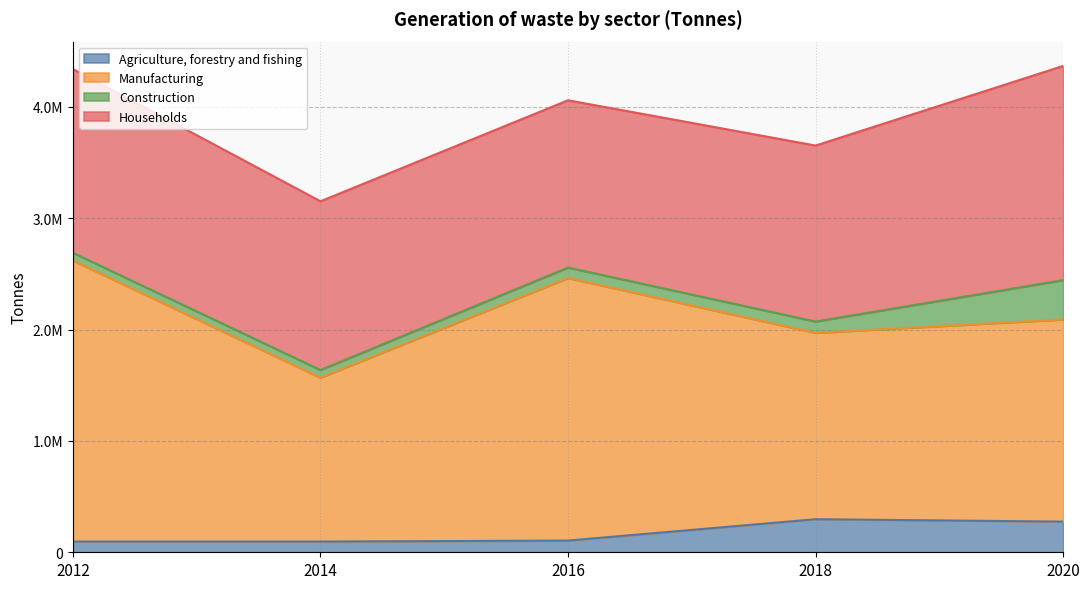

Which series has the largest range (max minus min)?

Manufacturing